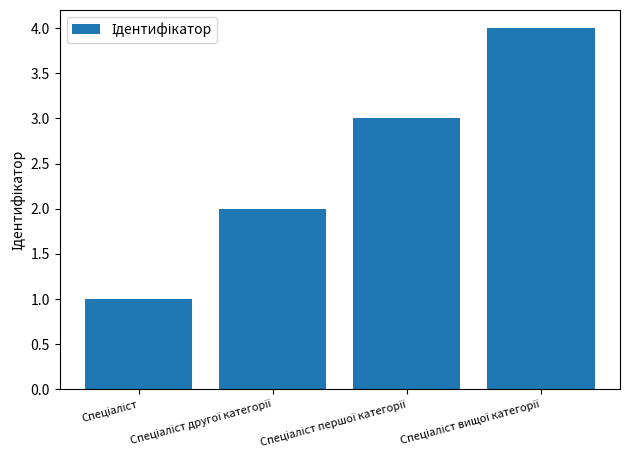

What is the difference between the maximum and minimum values?

3